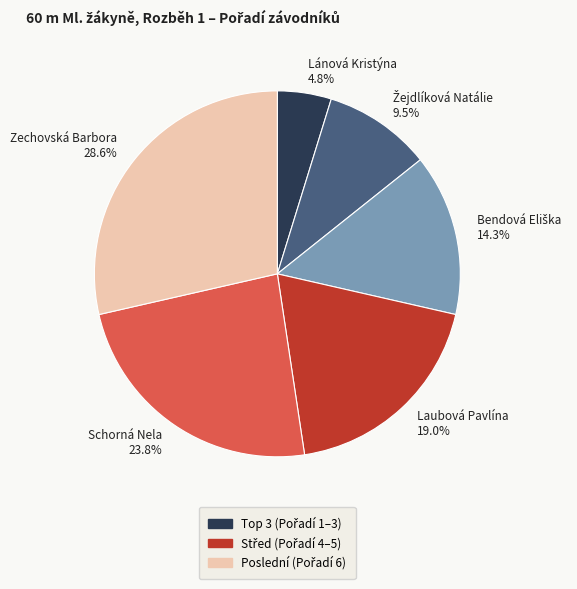

Which category has the biggest portion of the pie?

Zechovská Barbora